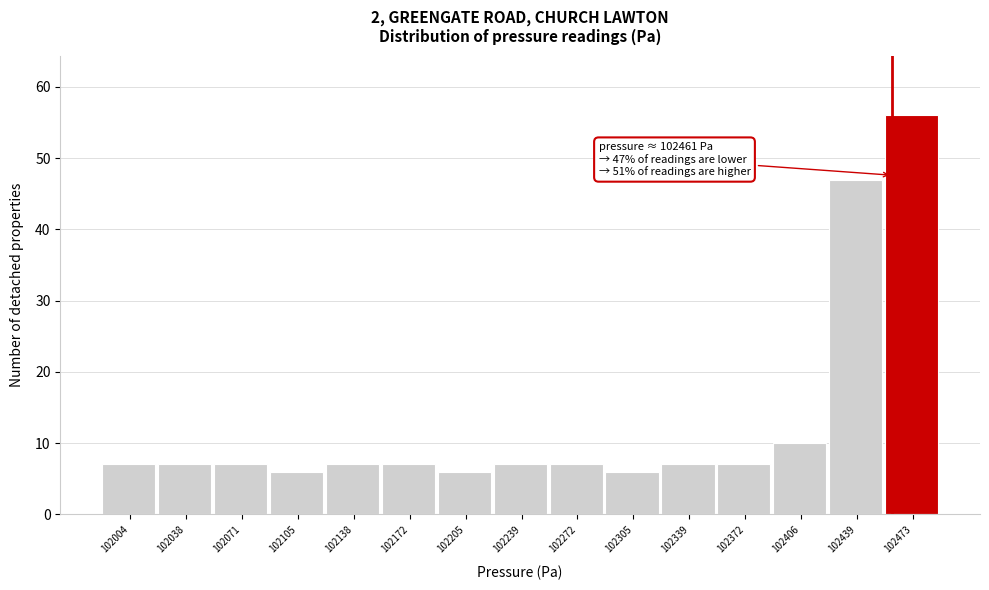

Which range on the x-axis has the tallest bar?

102455 to 102490